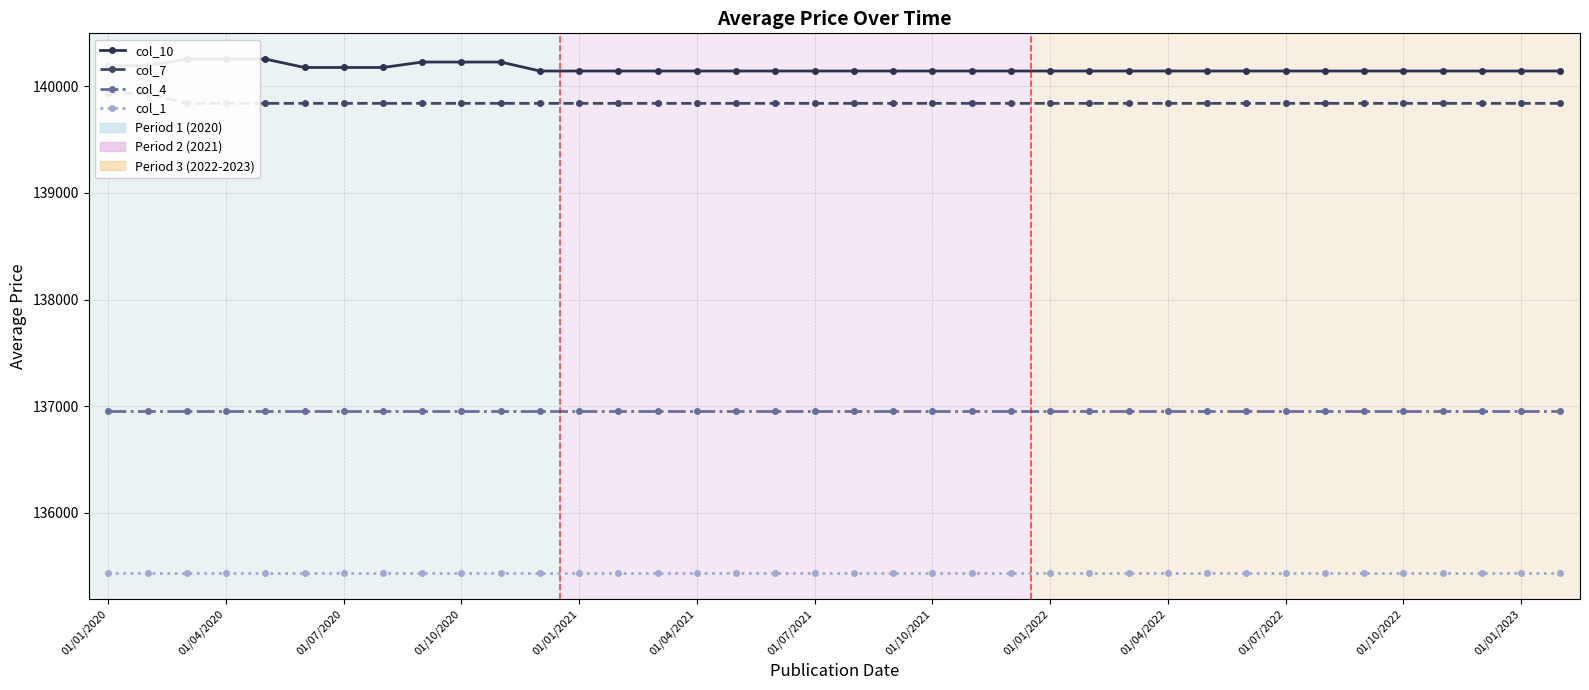

What is the average value of the col_7 series?

139843